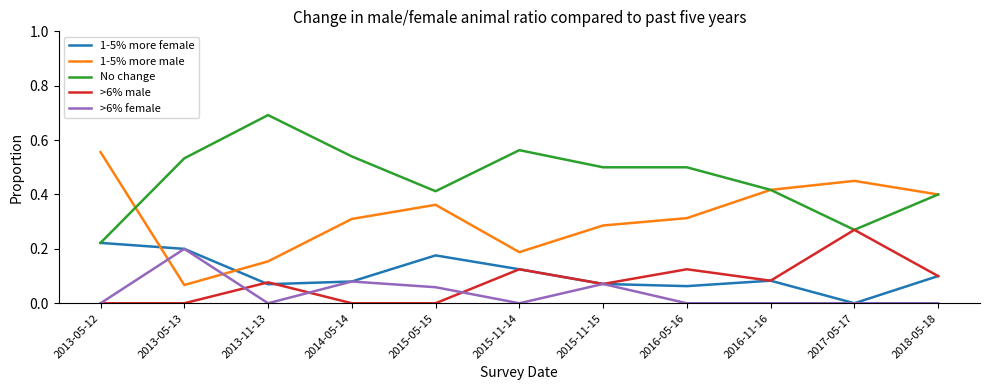

True or false: 1-5% more female has a value of 0.2 at 2013-05-12.

True